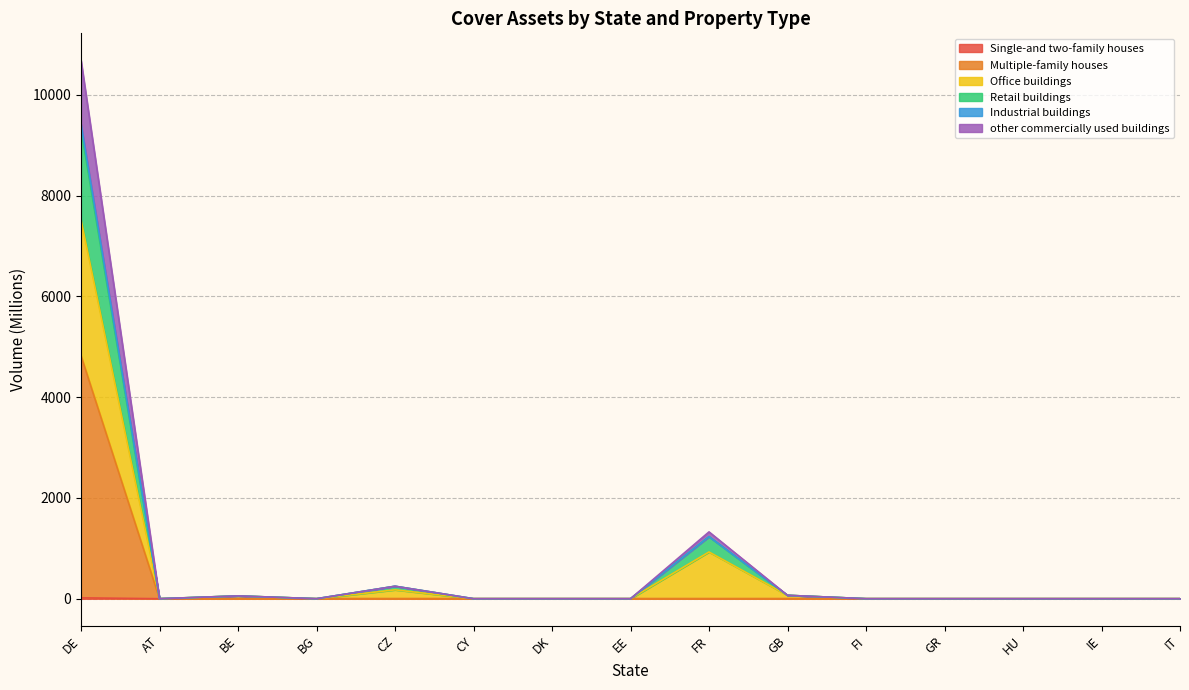

How many lines are shown in the chart?

6